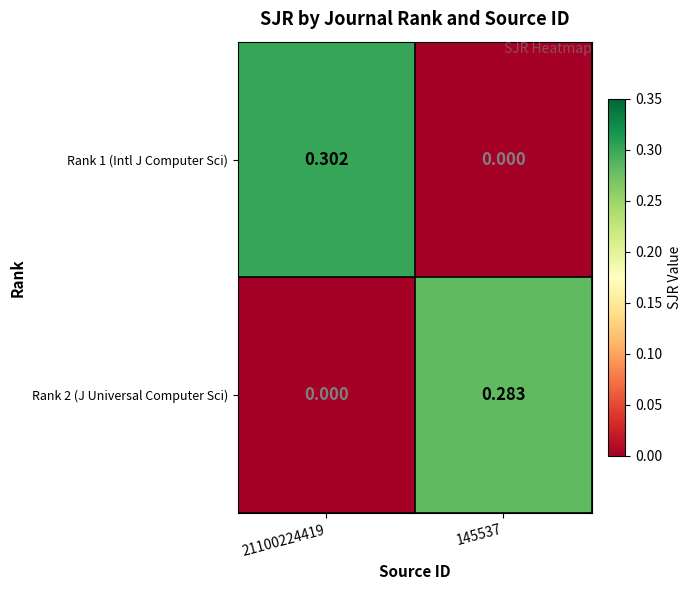

Is the value of Rank 2 (J Universal Computer Sci) at 145537 greater than the value of Rank 1 (Intl J Computer Sci) at 145537?

Yes